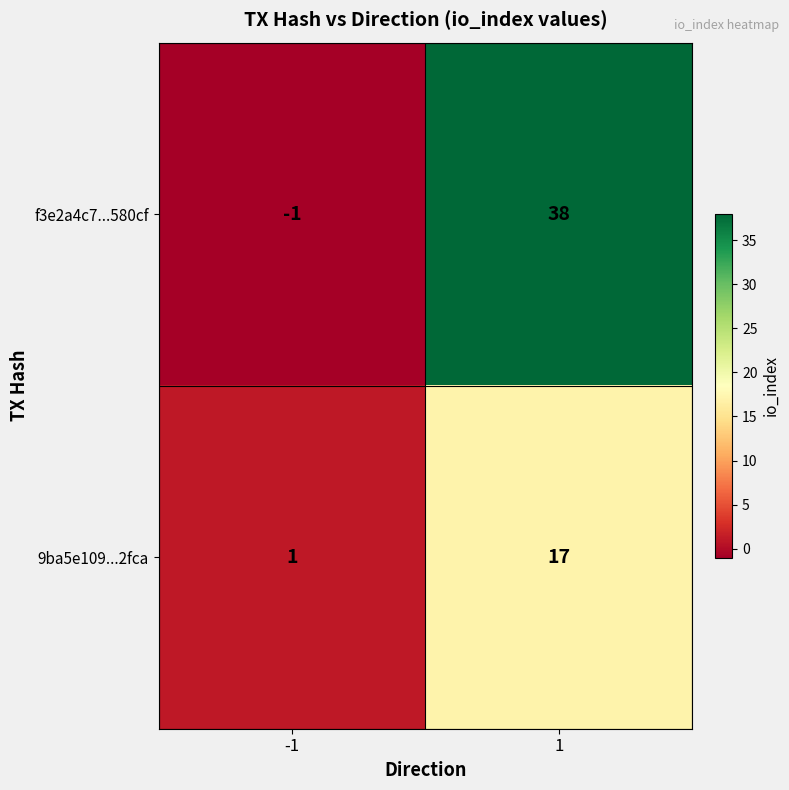

Reading right to left, list all the values displayed in this chart.

f3e2a4c7...580cf: 38	-1
9ba5e109...2fca: 17	1